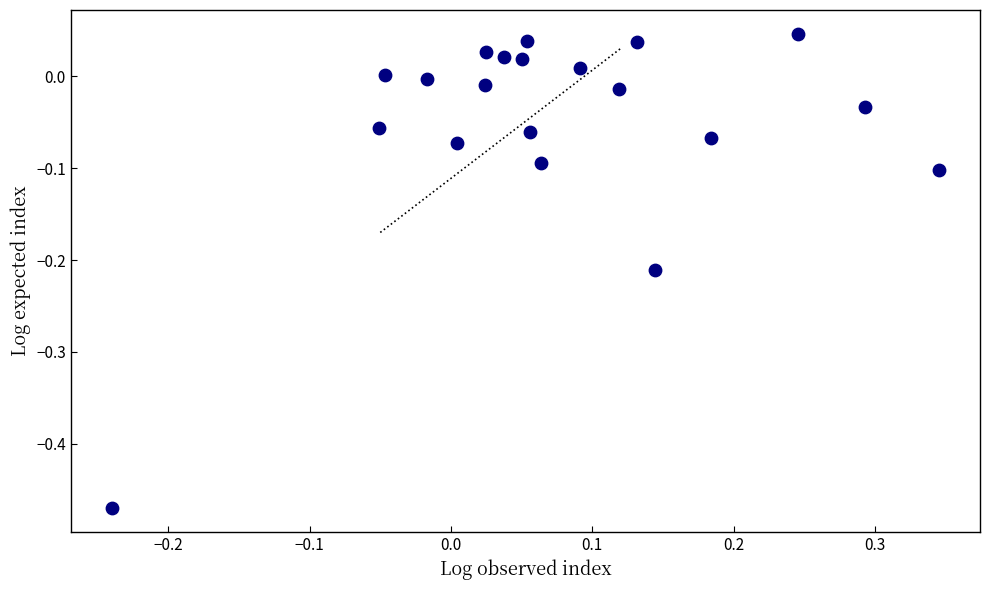

What is the range of X values (max minus min)?

0.6